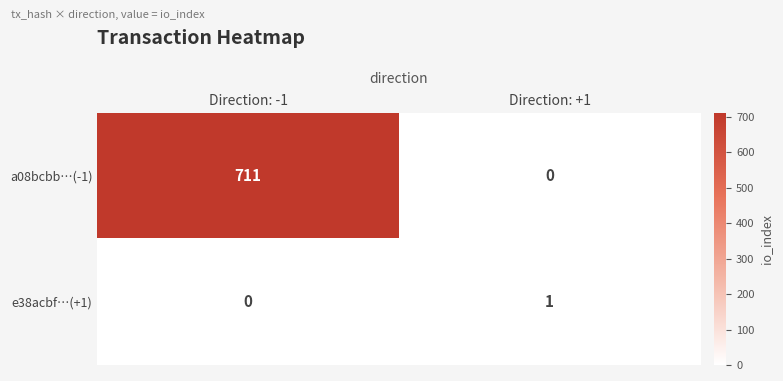

Reading right to left, list all the values displayed in this chart.

a08bcbb…(-1): 0	711
e38acbf…(+1): 1	0